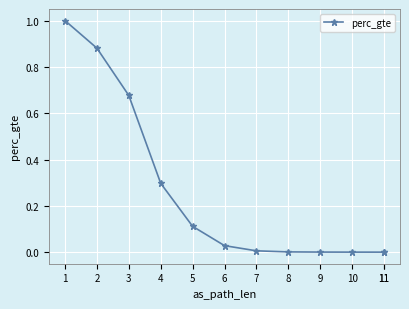

What is the average value?

0.3